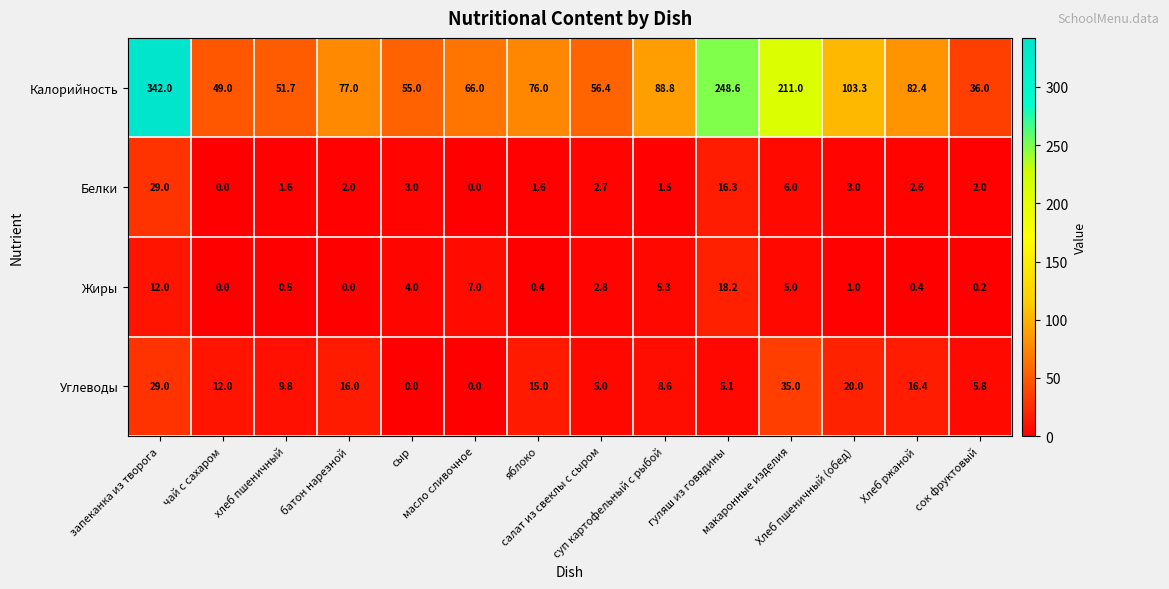

Which series has the widest spread of values?

Калорийность